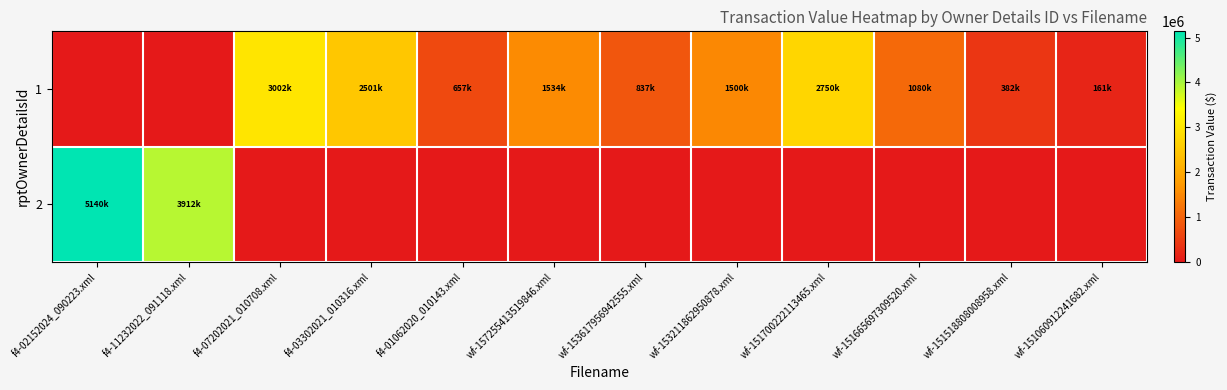

Which has a higher value, wf-151700222113465.xml or wf-153211862950878.xml?

wf-151700222113465.xml